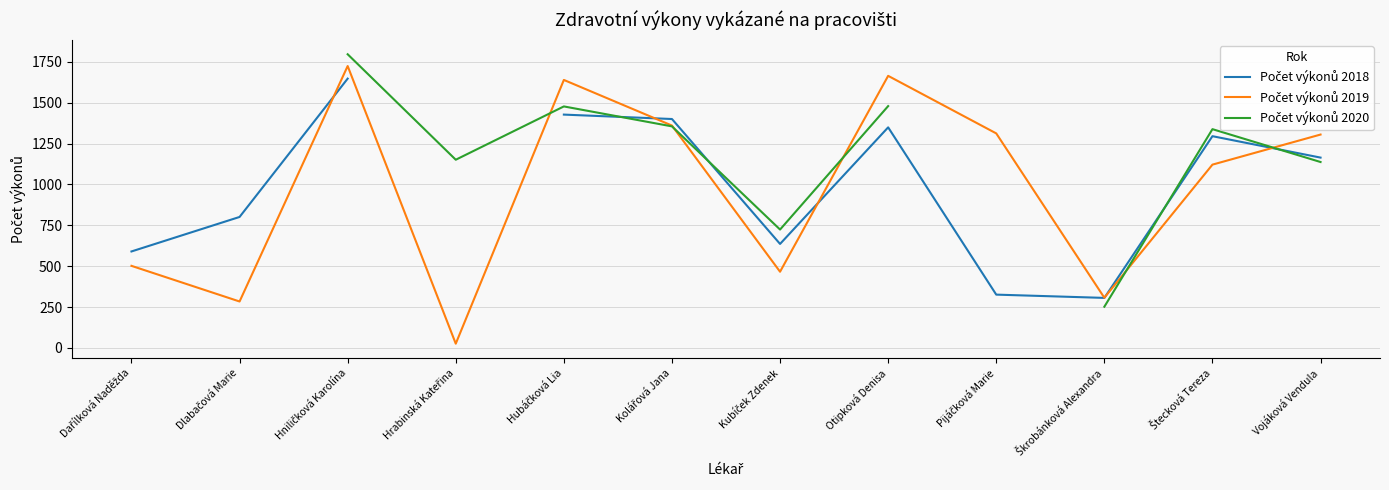

What is the total value across all series at Kubíček Zdenek?

1826.0